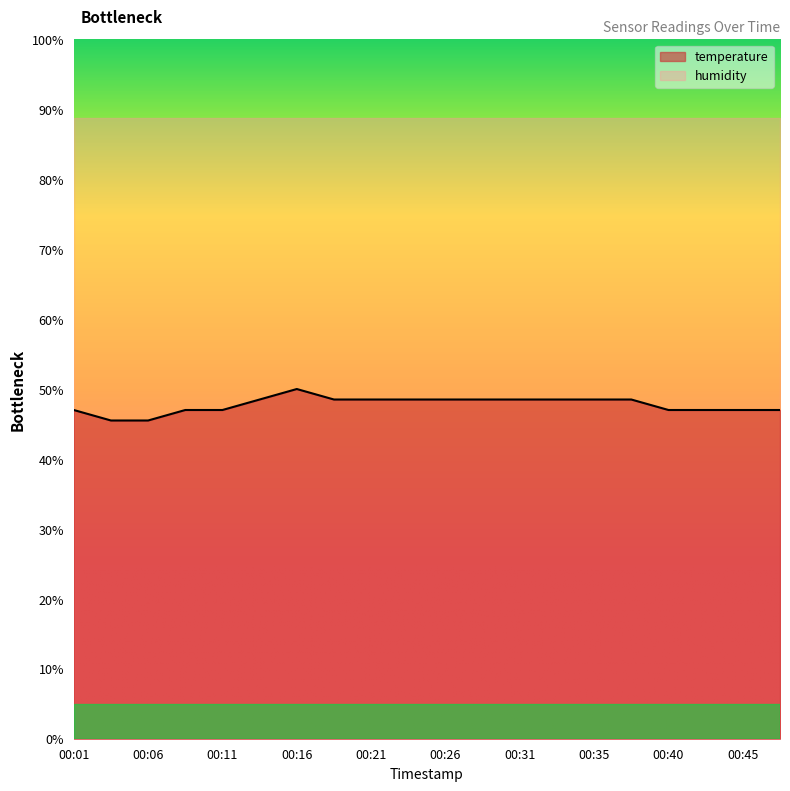

Rank the categories by value from lowest to highest.

00:04, 00:06, 00:01, 00:09, 00:11, 00:40, 00:43, 00:45, 00:48, 00:14, 00:18, 00:21, 00:23, 00:26, 00:28, 00:31, 00:33, 00:35, 00:38, 00:16